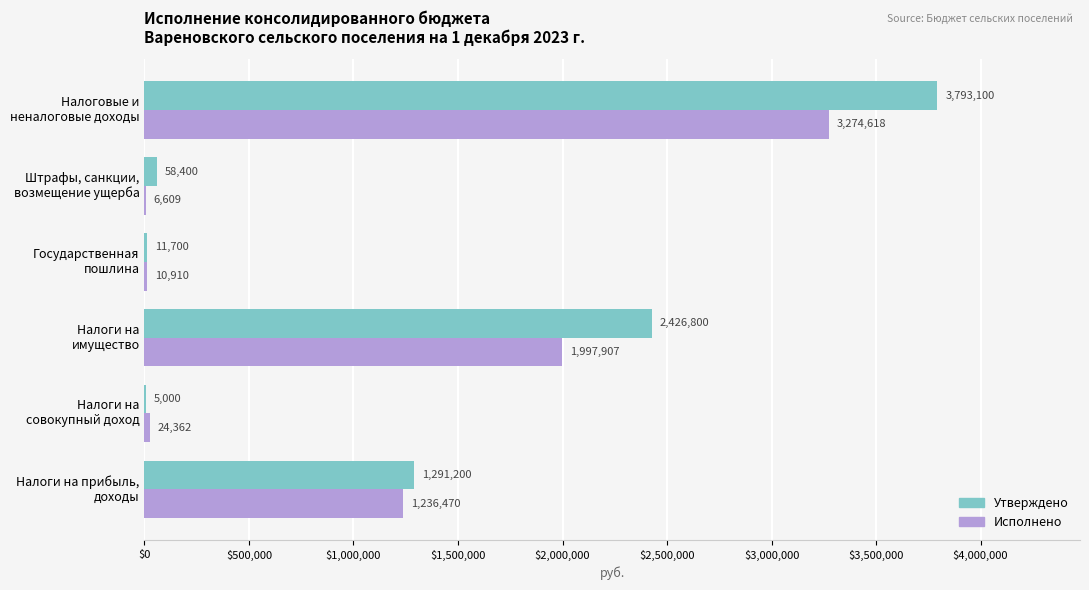

What are all the series names shown in the legend?

Утверждено, Исполнено